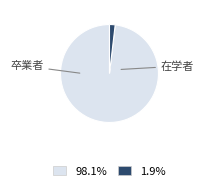

Does any single category account for the majority?

Yes